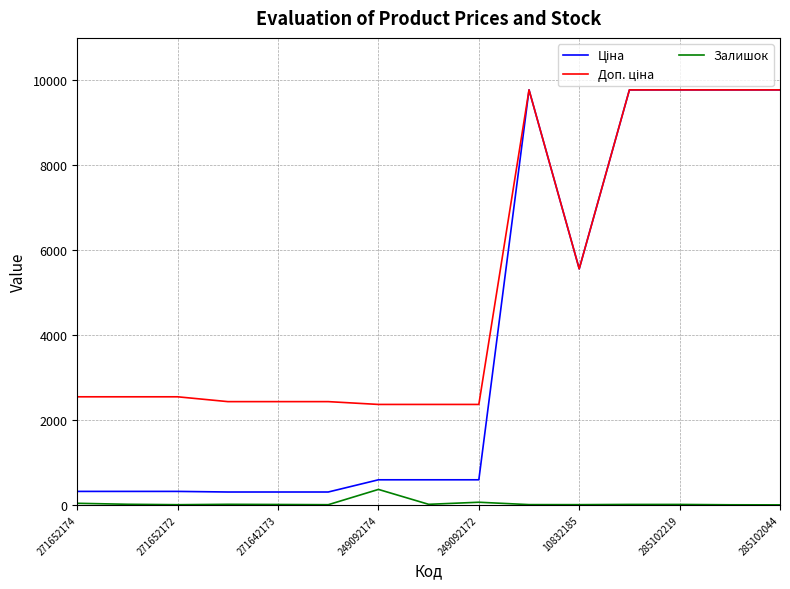

What is the maximum value shown in the chart?

9775.5